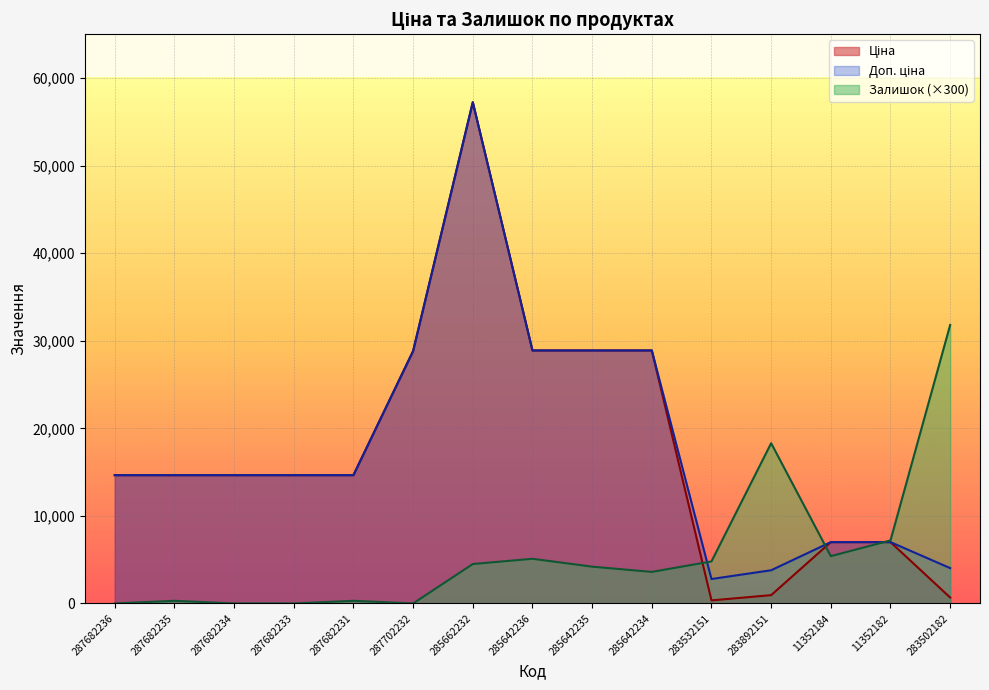

What is the value of the Ціна point at the 4th from the left?

14649.6